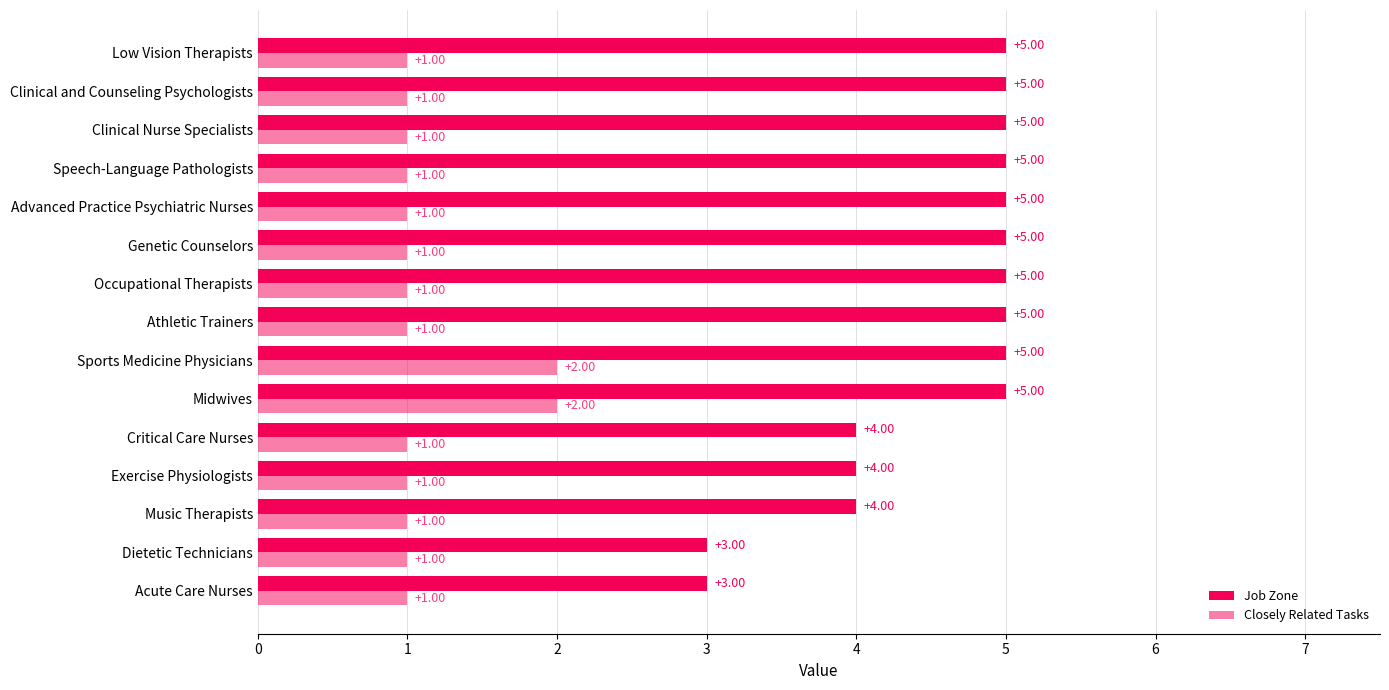

How many categories are shown in the chart?

15